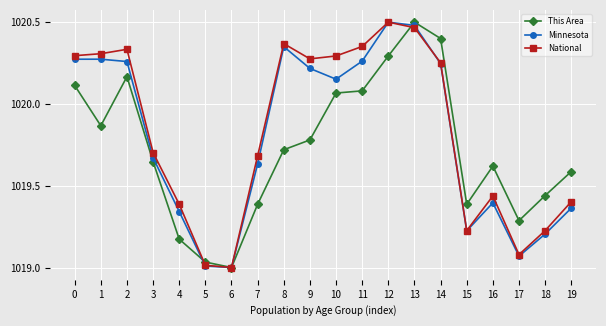

What is the difference between the maximum and minimum values in the National series?

1.5